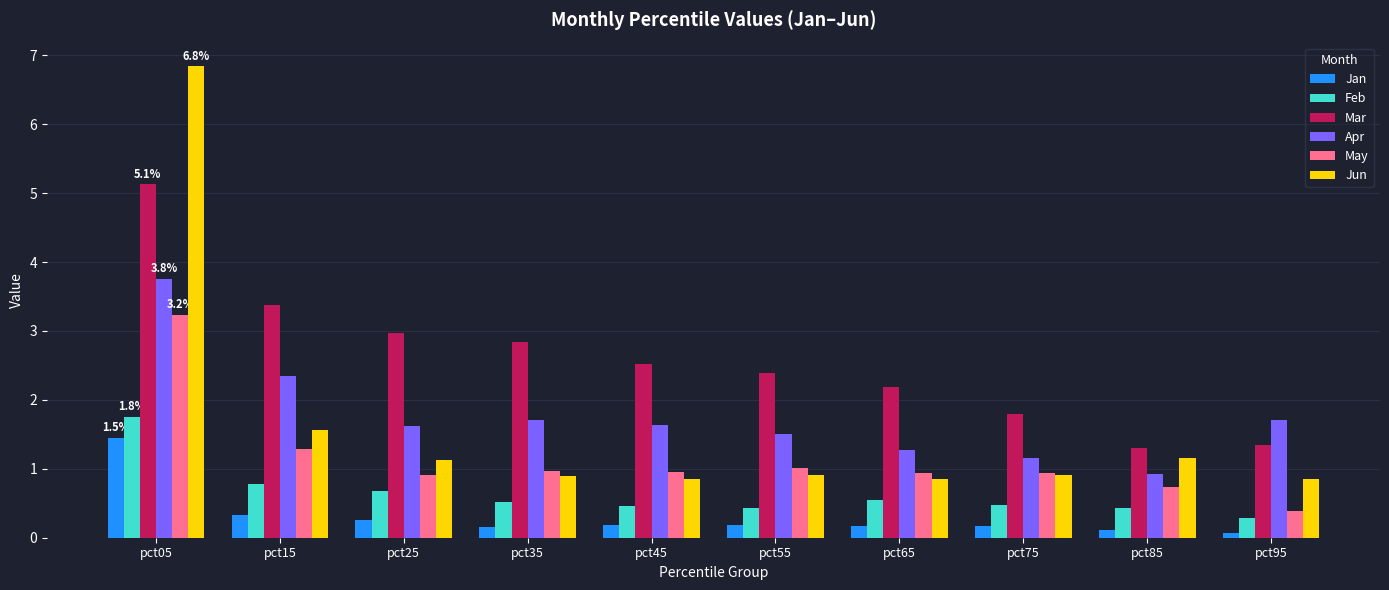

The Jan series shows 0.1 at pct85. True or false?

True